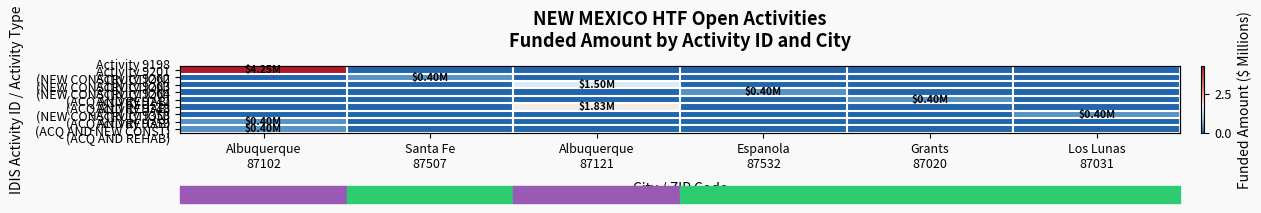

The value of Activity 9358 (ACQ AND NEW CONST) at Albuquerque 87121 is 0.0. True or false?

True